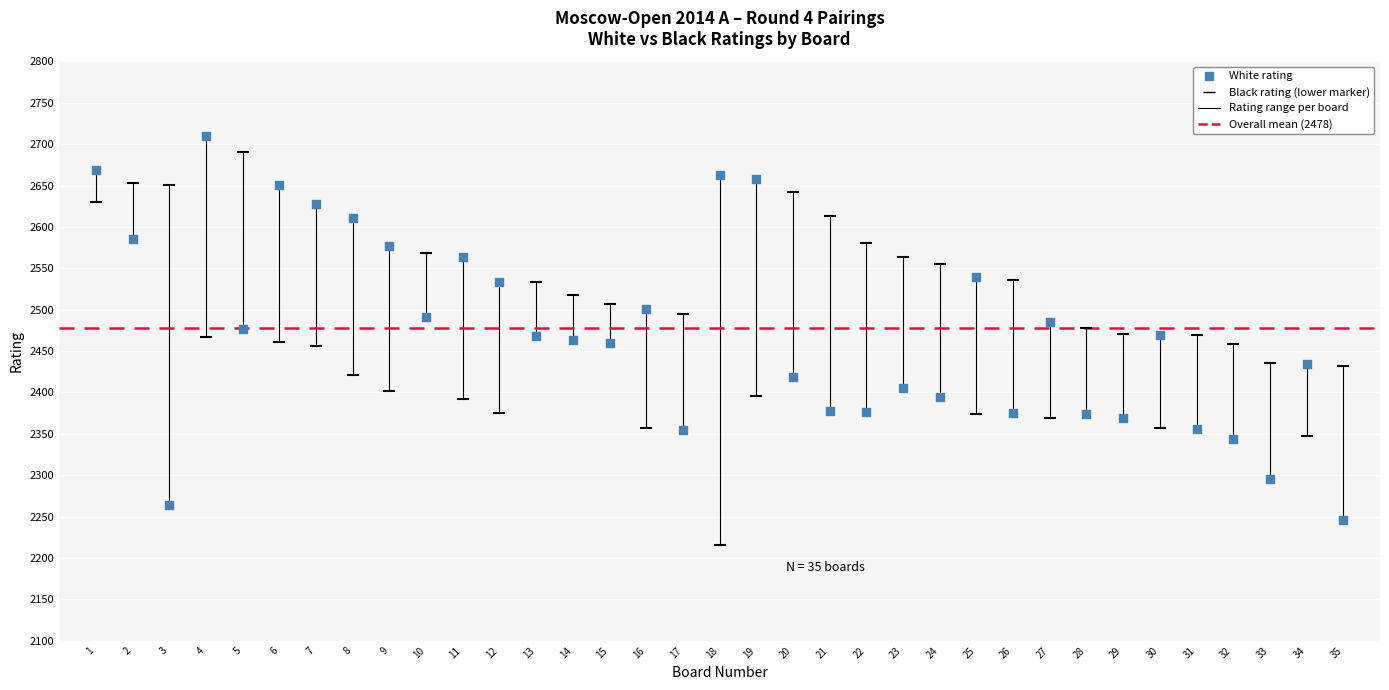

Across all data points, what is the range of X values (max minus min)?

34